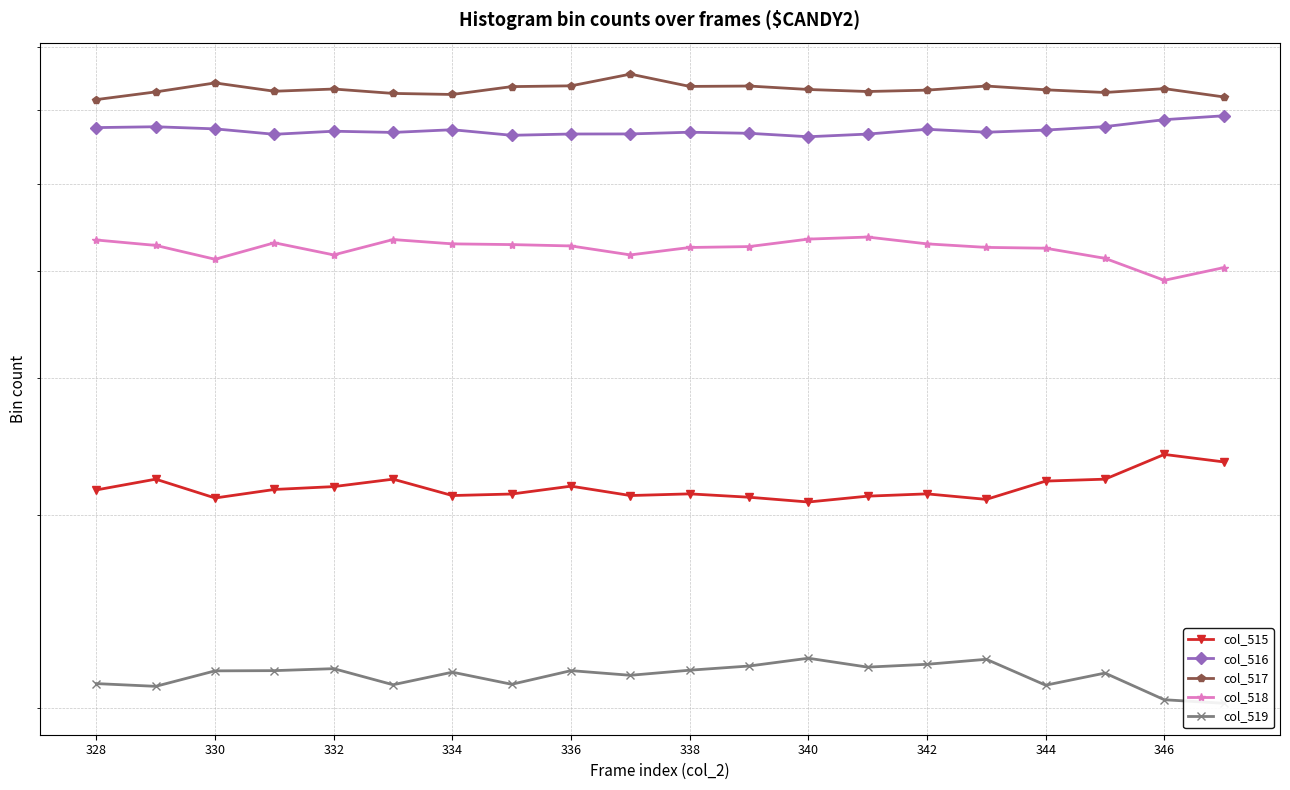

Reading right to left, what are all the values shown in this chart?

col_515: 3352	3405	3233	3220	3099	3135	3120	3082	3113	3135	3124	3186	3134	3124	3233	3183	3164	3108	3233	3161
col_516: 6920	6864	6765	6716	6686	6727	6660	6623	6671	6686	6662	6661	6643	6721	6683	6700	6657	6733	6763	6751
col_517: 7199	7325	7266	7307	7365	7302	7281	7312	7365	7359	7551	7368	7356	7236	7252	7319	7285	7413	7275	7159
col_518: 5035	4903	5134	5244	5253	5292	5368	5345	5262	5252	5171	5269	5284	5292	5340	5171	5304	5124	5275	5335
col_519: 2022	2037	2154	2100	2217	2194	2181	2222	2186	2167	2144	2165	2104	2158	2102	2174	2165	2164	2095	2107